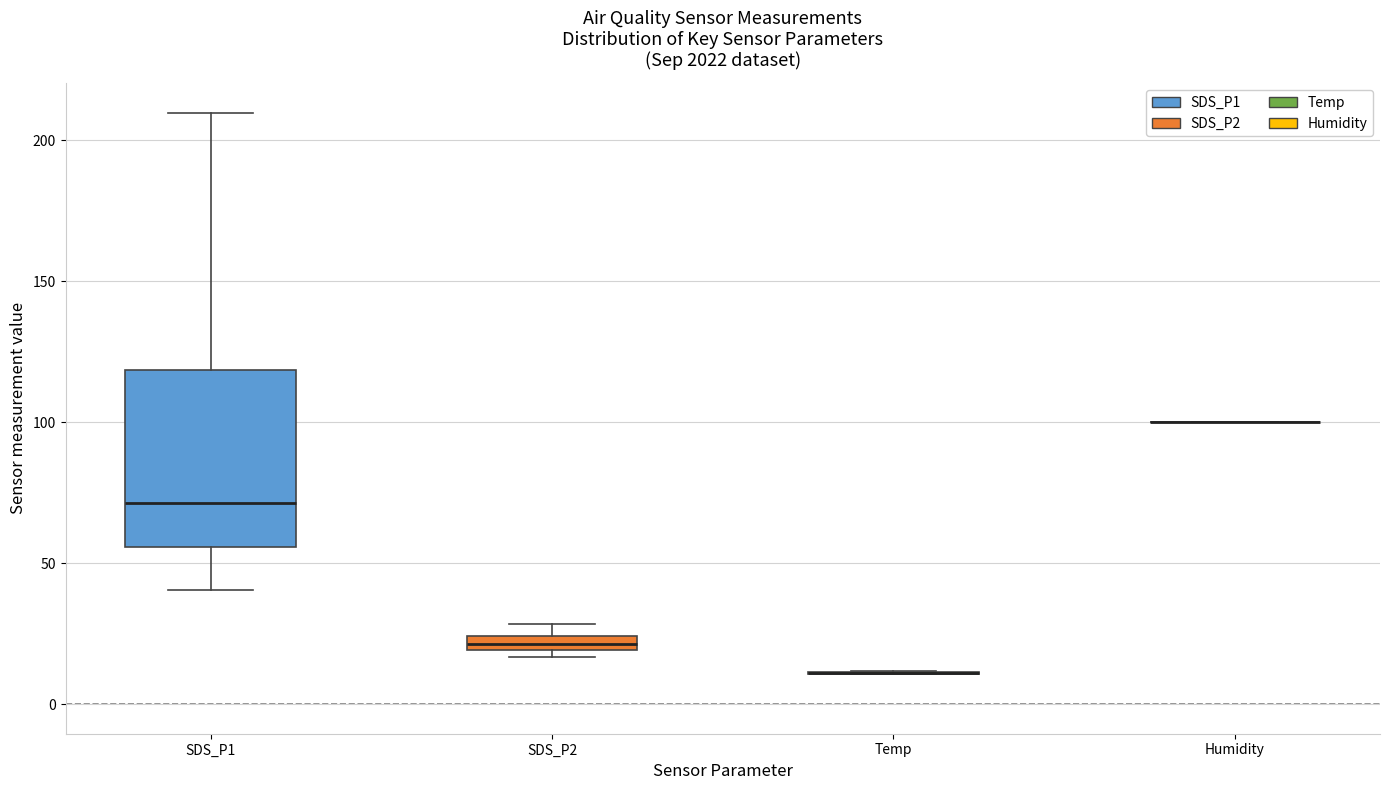

Comparing the boxes themselves (not the whiskers), which one is the tallest?

SDS_P1